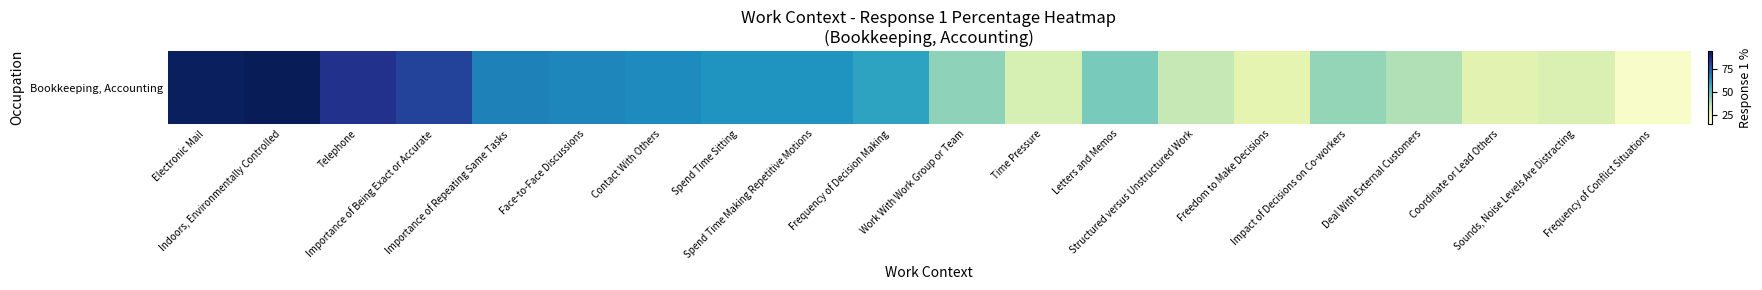

What is the sum of the values at Freedom to Make Decisions and Importance of Being Exact or Accurate?

108